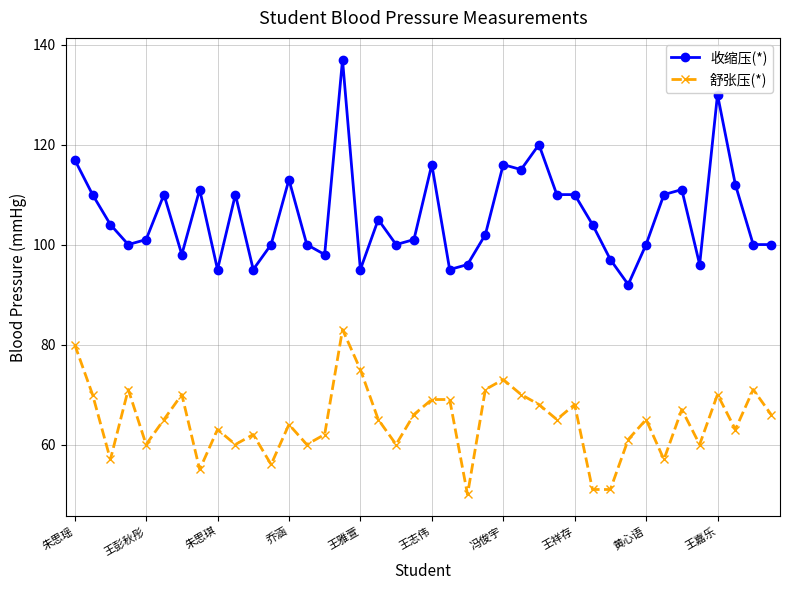

What is the value of the 收缩压(*) point at the 7th from the left?

98